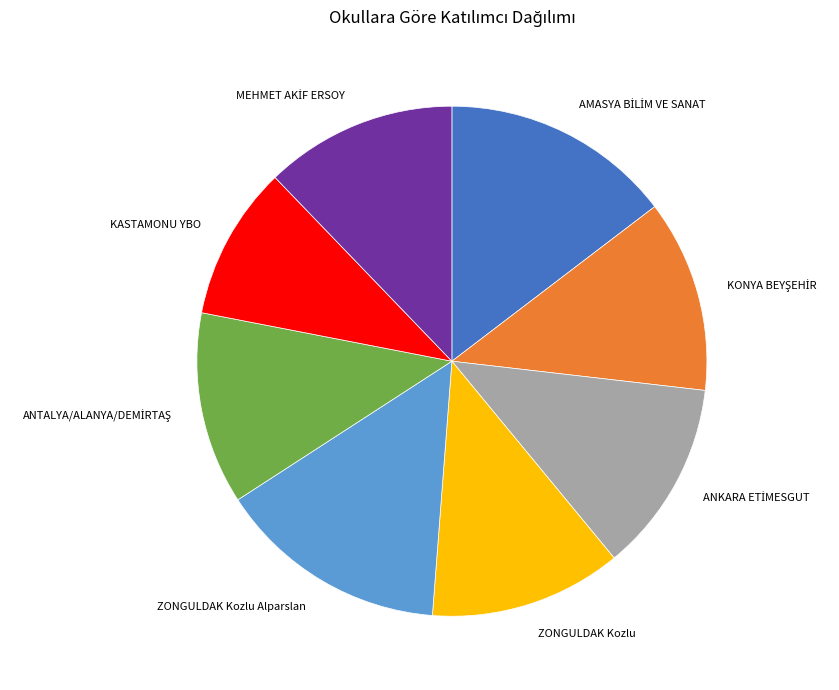

The ZONGULDAK Kozlu Alparslan slice represents 15% of the pie. True or false?

True